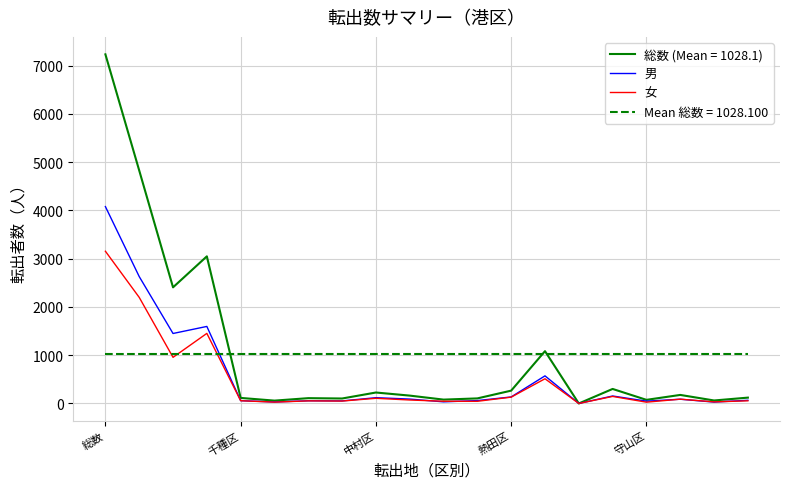

How many lines are shown in the chart?

4